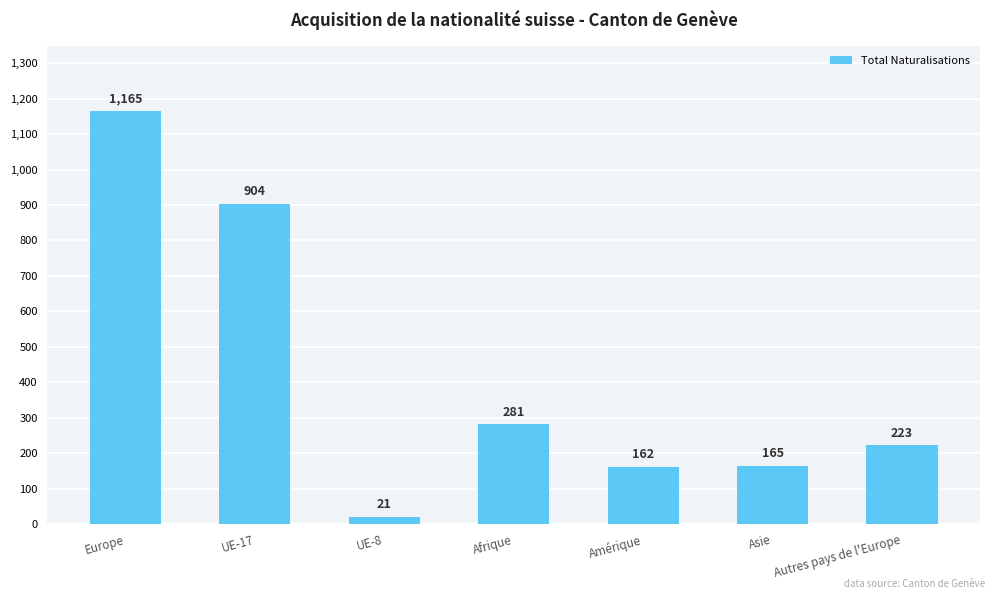

What is the value of the 1st bar from the left?

1165